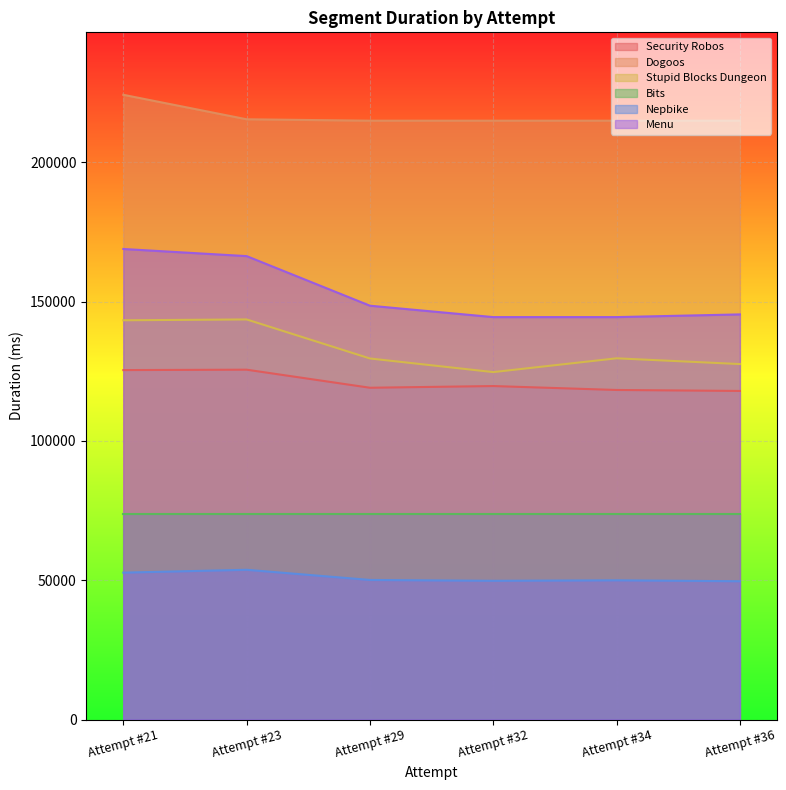

Where is the first local minimum for Nepbike?

Attempt #32